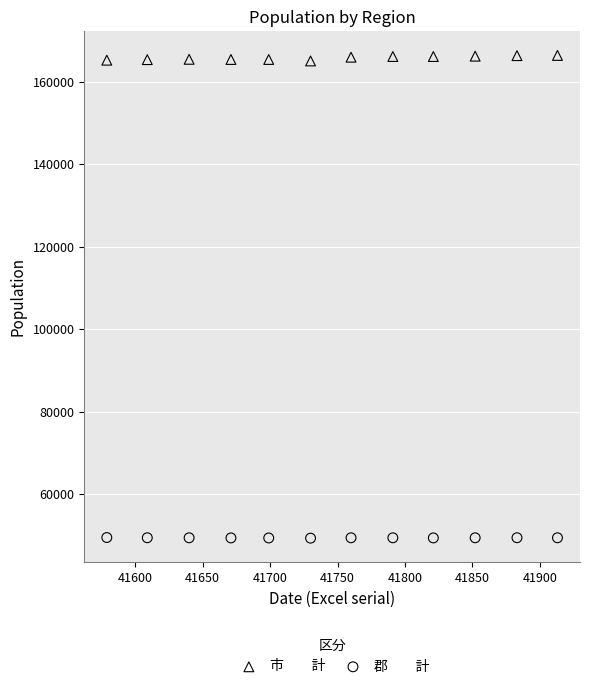

Across all data points, what is the range of Y values (max minus min)?

116964